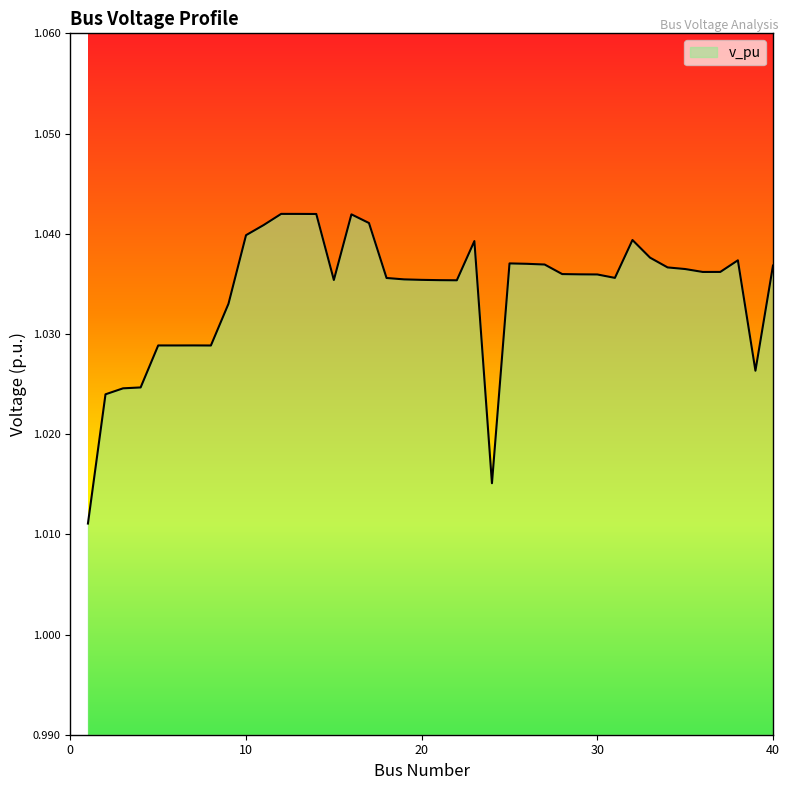

Which label corresponds to the largest value in the chart?

12